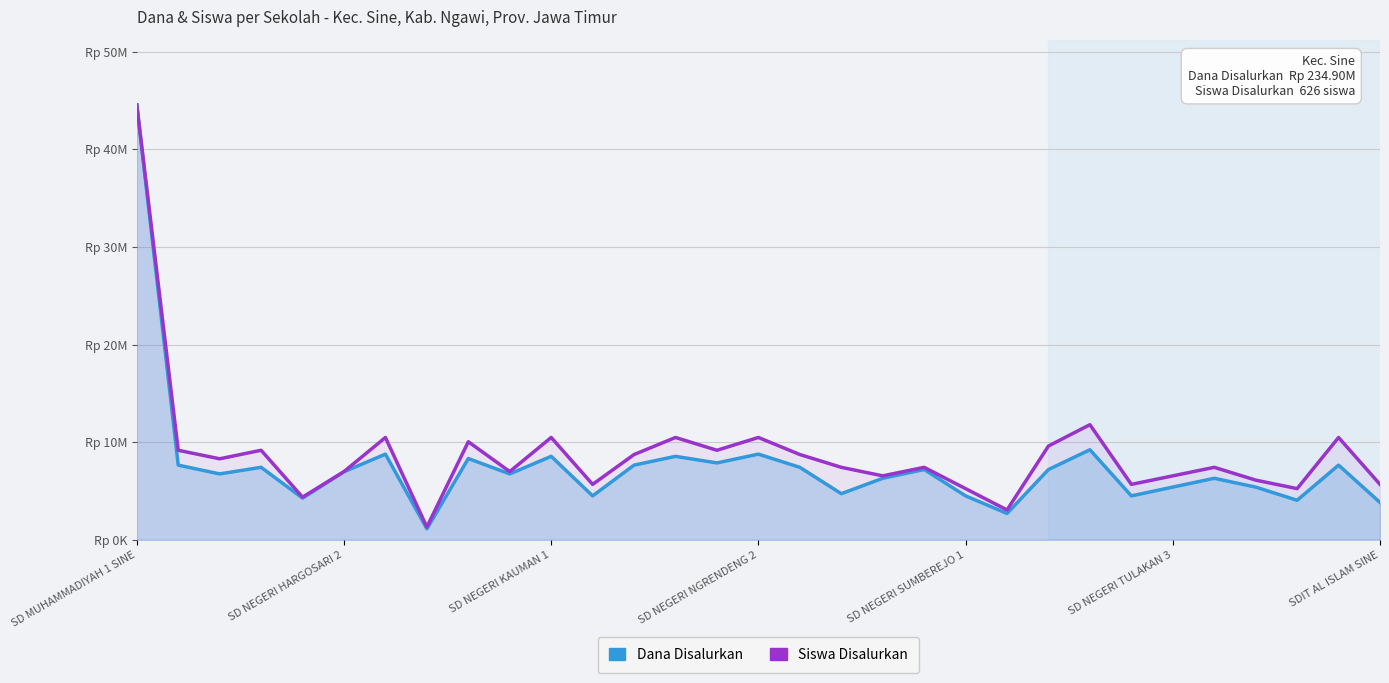

Which series has the largest total across all categories?

Siswa Disalurkan